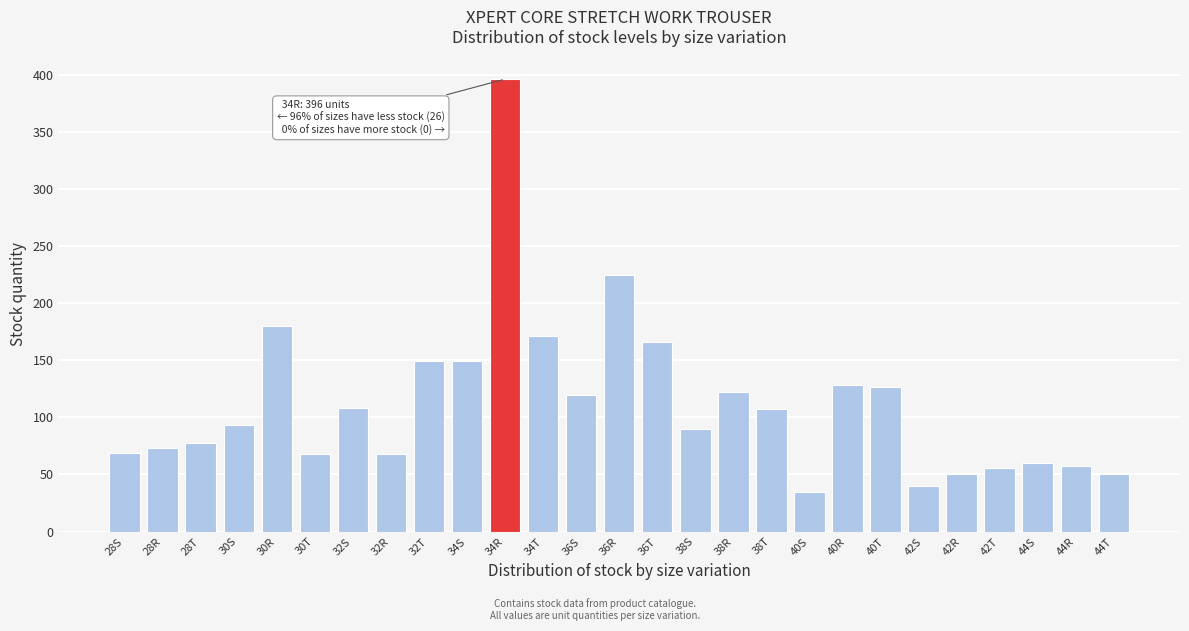

Where is the data nearest to the value 215?

36R